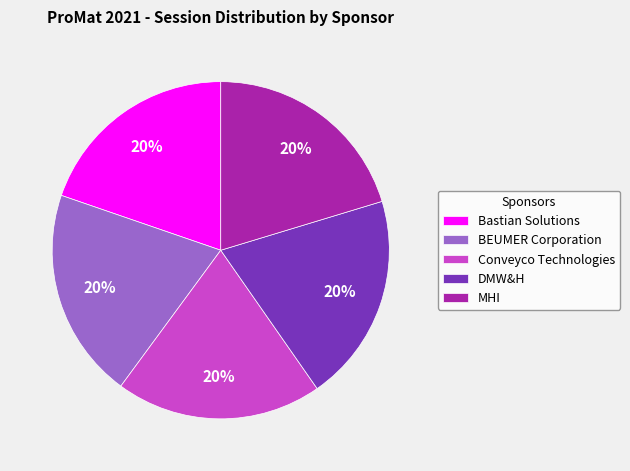

What is the ratio of the value at MHI to the value at Conveyco Technologies?

1.0